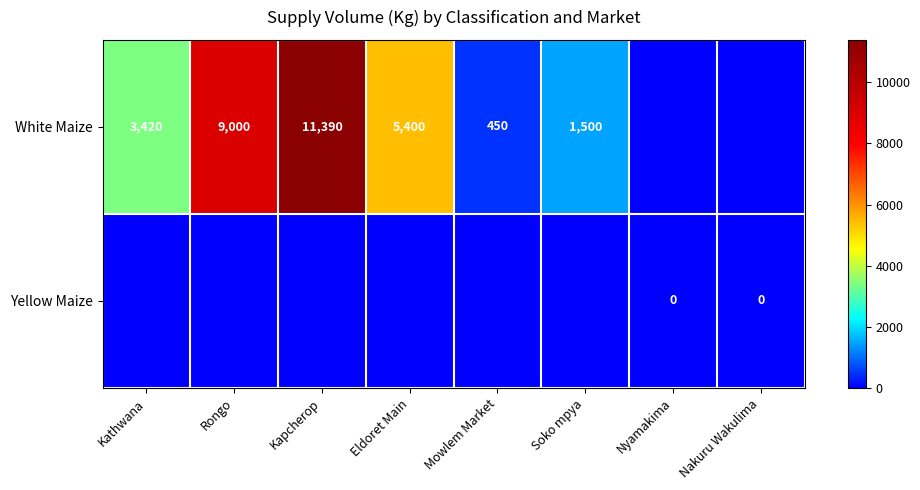

At how many categories does at least one series exceed 3798?

3